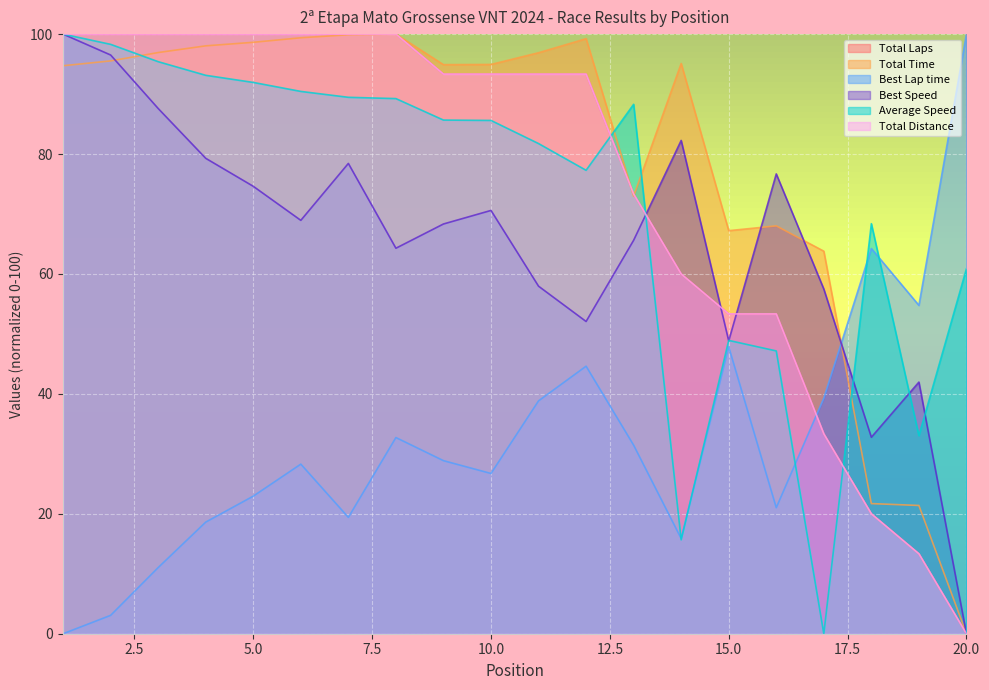

At which category does Best Speed reach its first local valley?

6